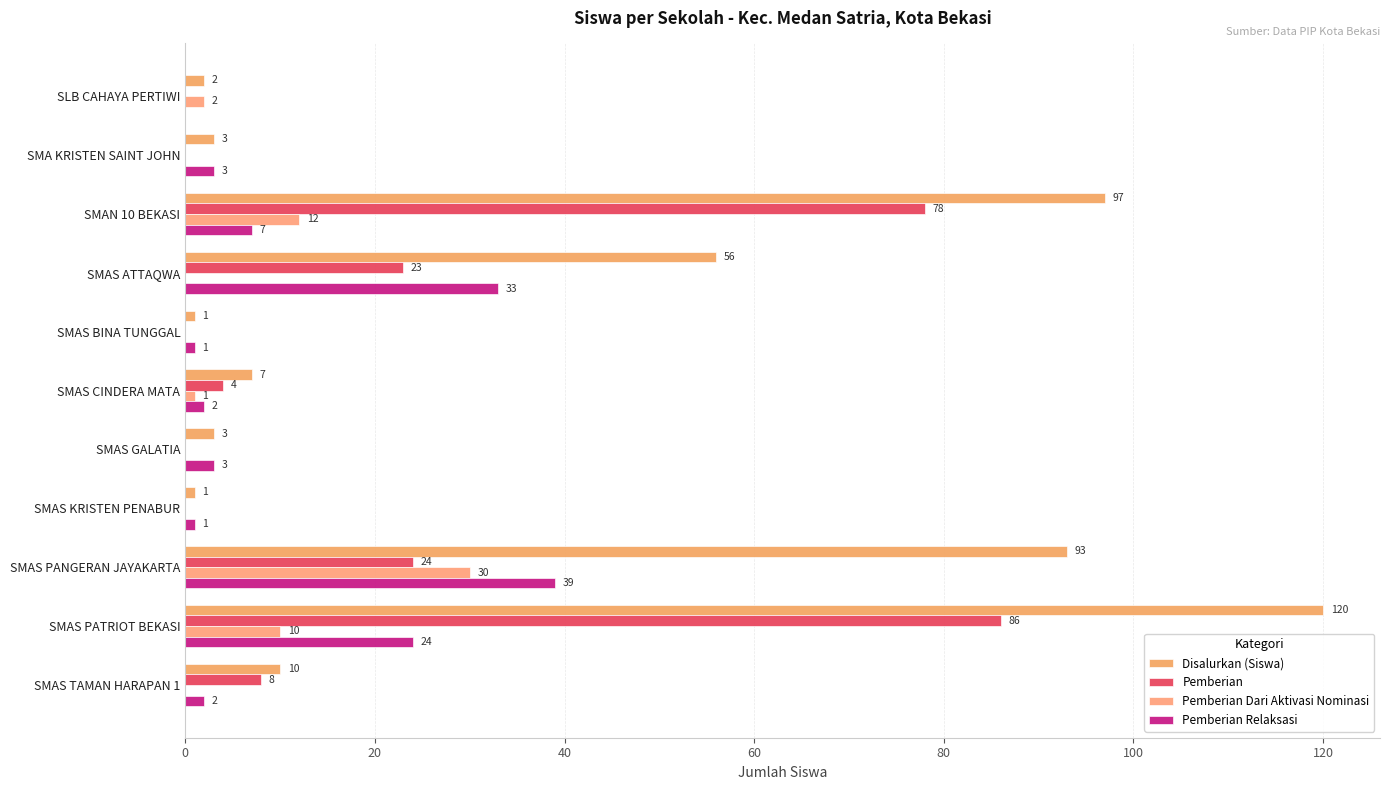

What are all the series names shown in the legend?

Disalurkan (Siswa), Pemberian, Pemberian Dari Aktivasi Nominasi, Pemberian Relaksasi